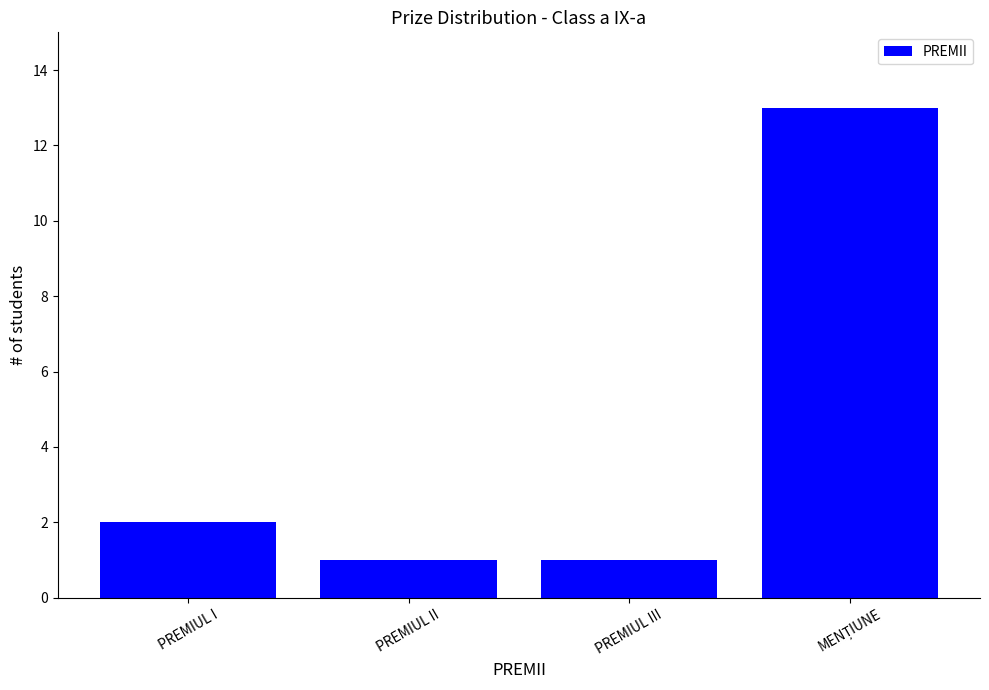

Reading right to left, transcribe all the data shown in this chart.

13	1	1	2